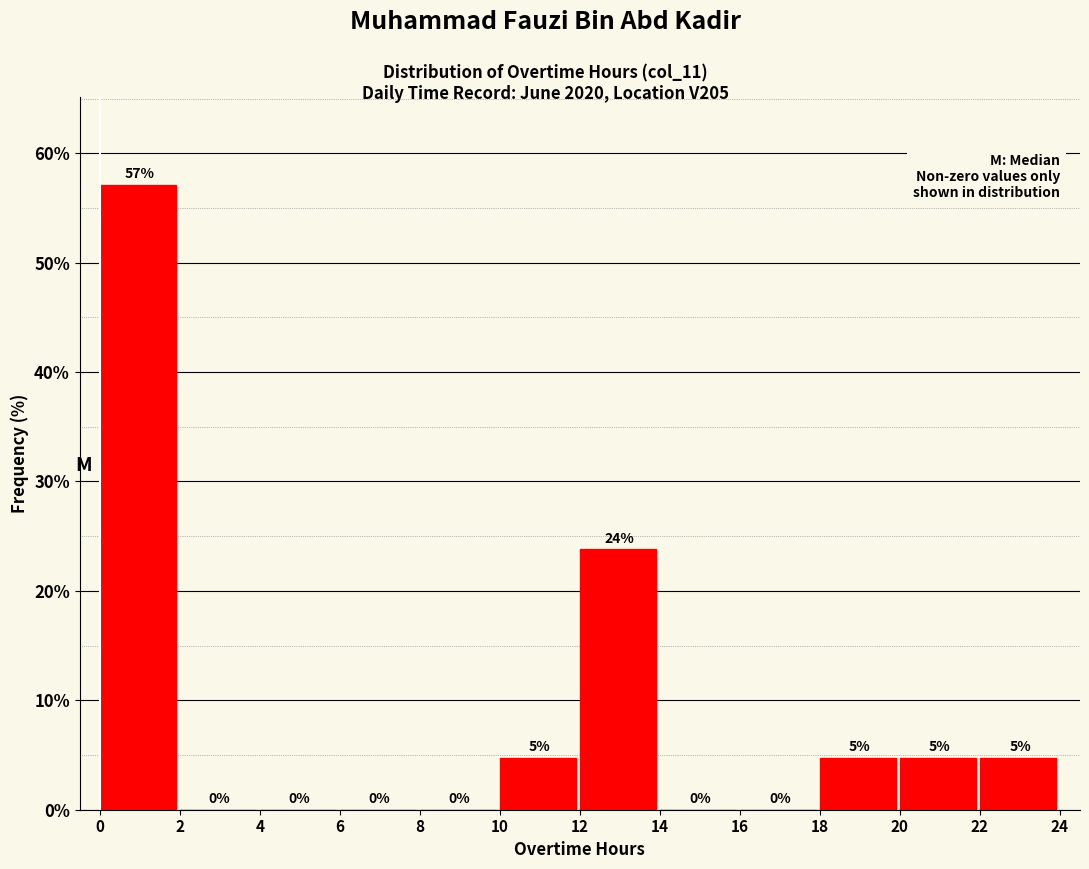

Which range on the x-axis has the tallest bar?

0 to 2